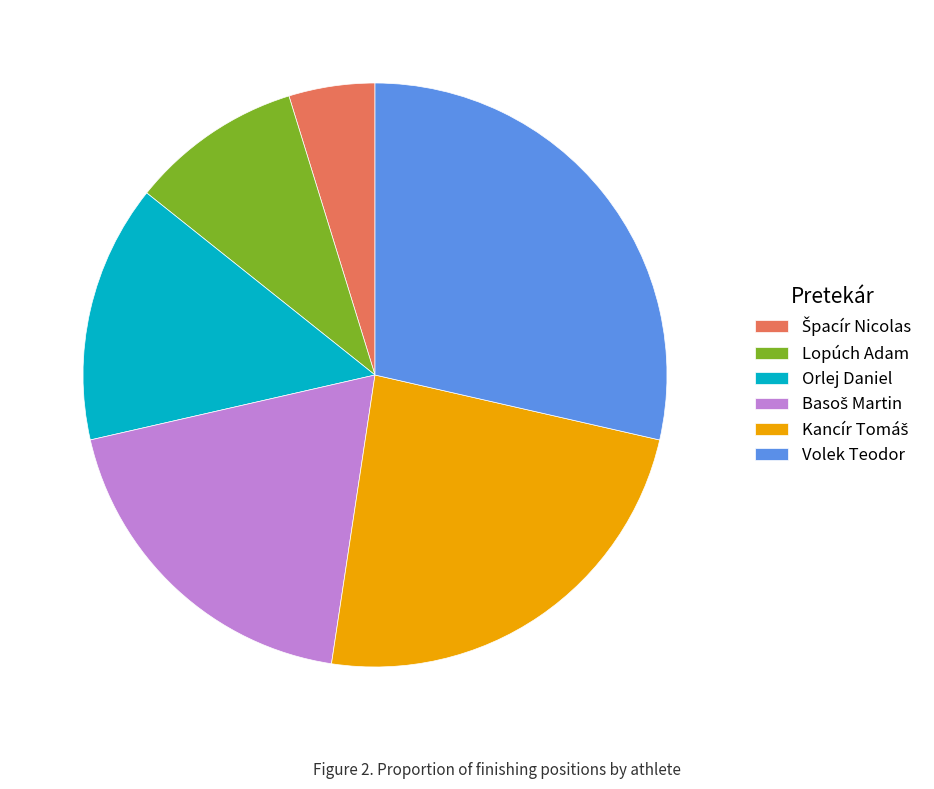

Approximately how many times larger is the value at Orlej Daniel compared to Volek Teodor?

0.5